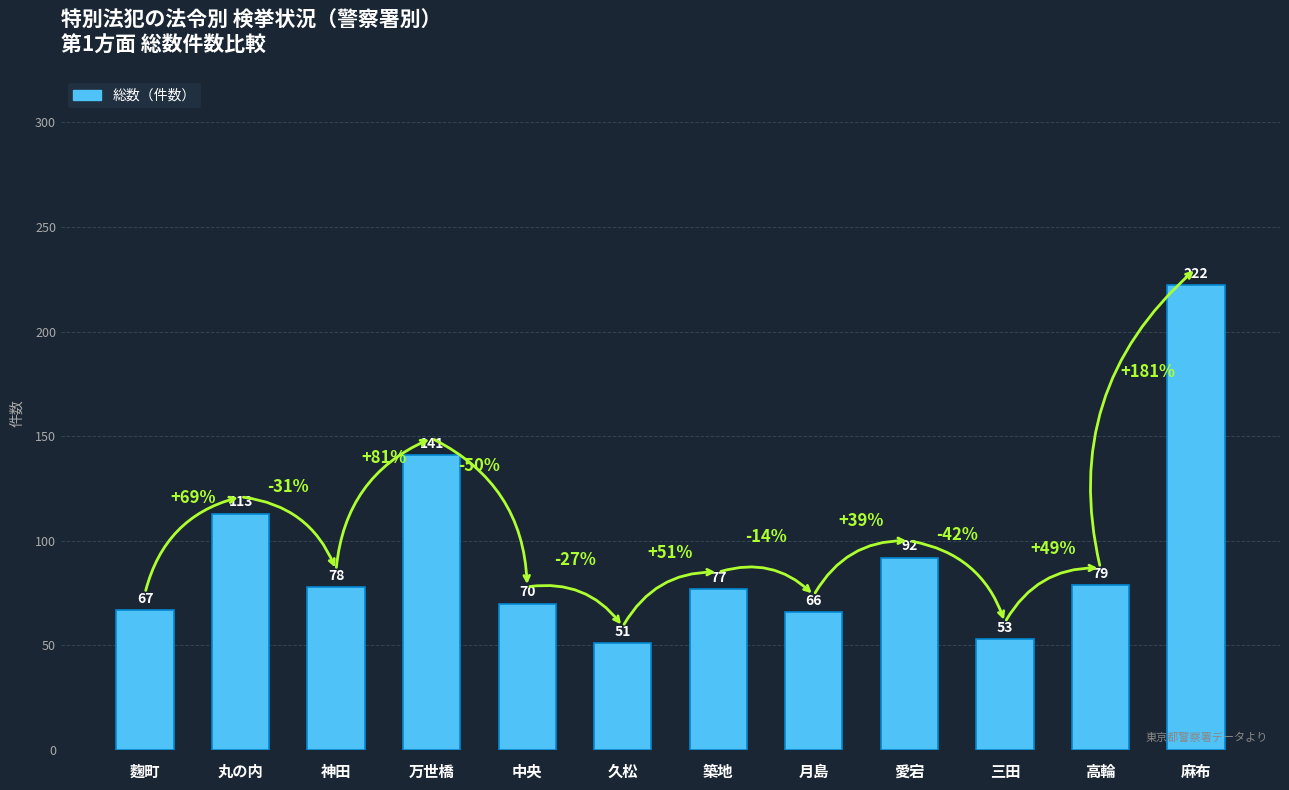

What is the difference between the values at 中央 and 丸の内?

43